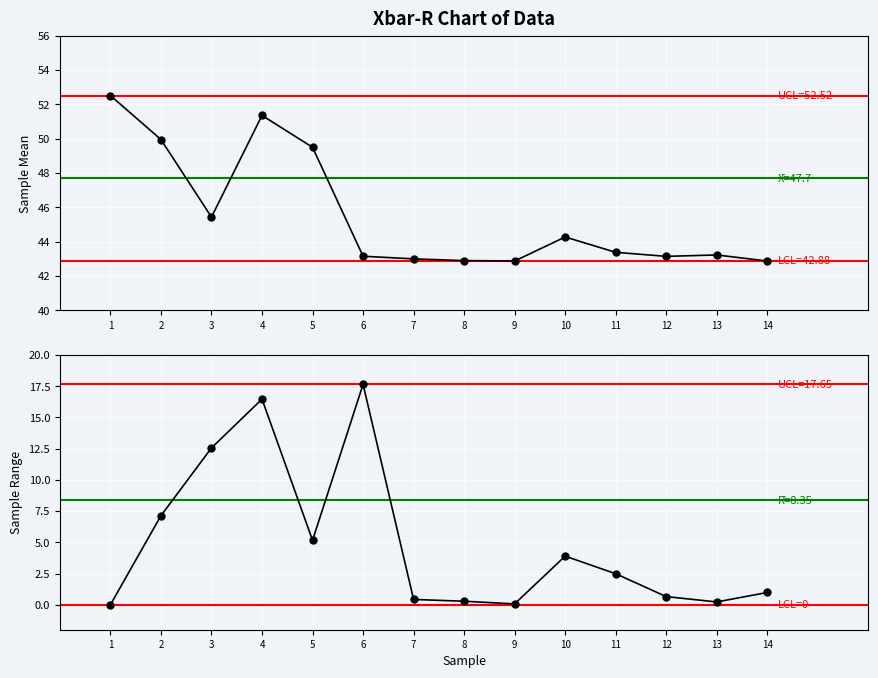

What is the approximate value of Total (normalized) at 3?

45.4